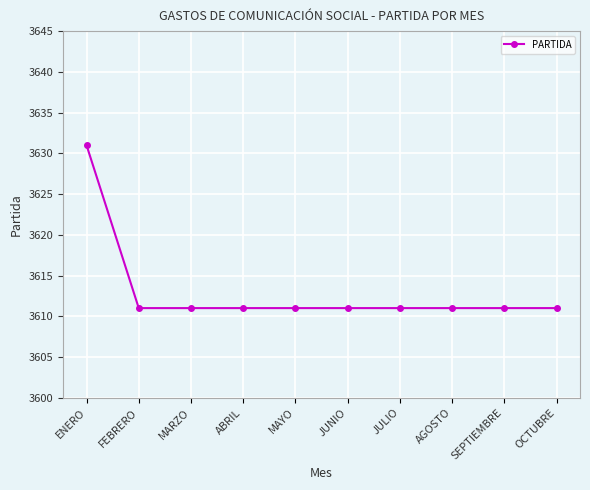

What is the average value?

3613